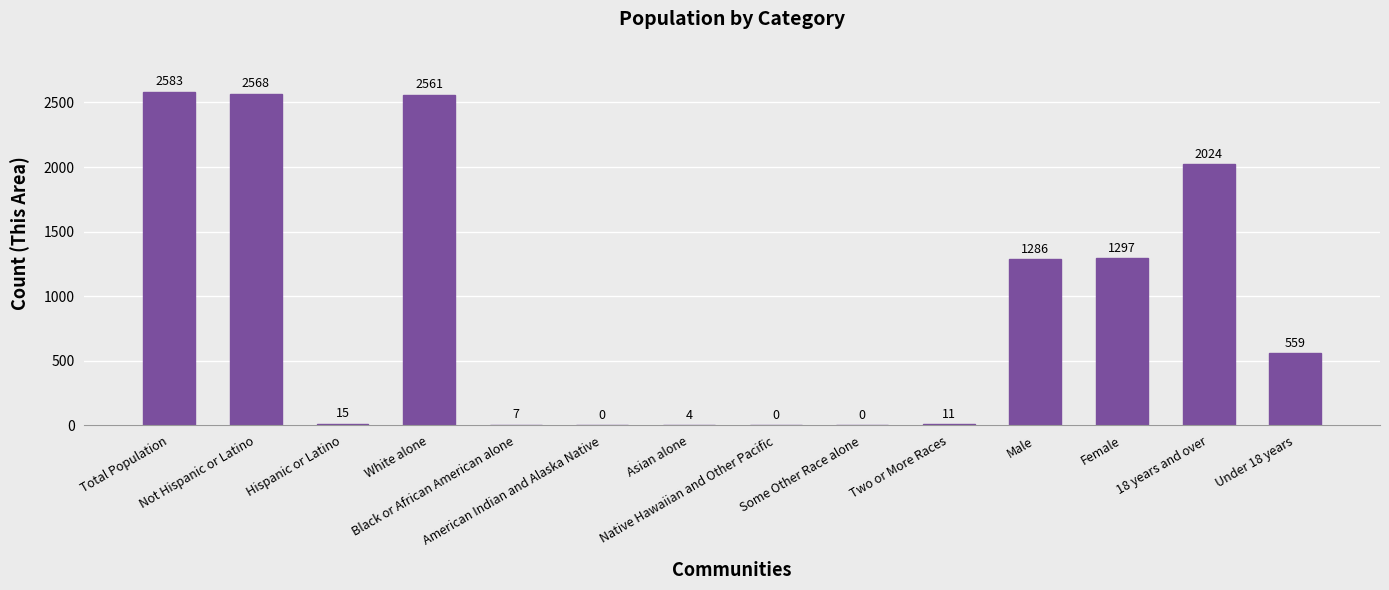

What is the greatest value displayed?

2583